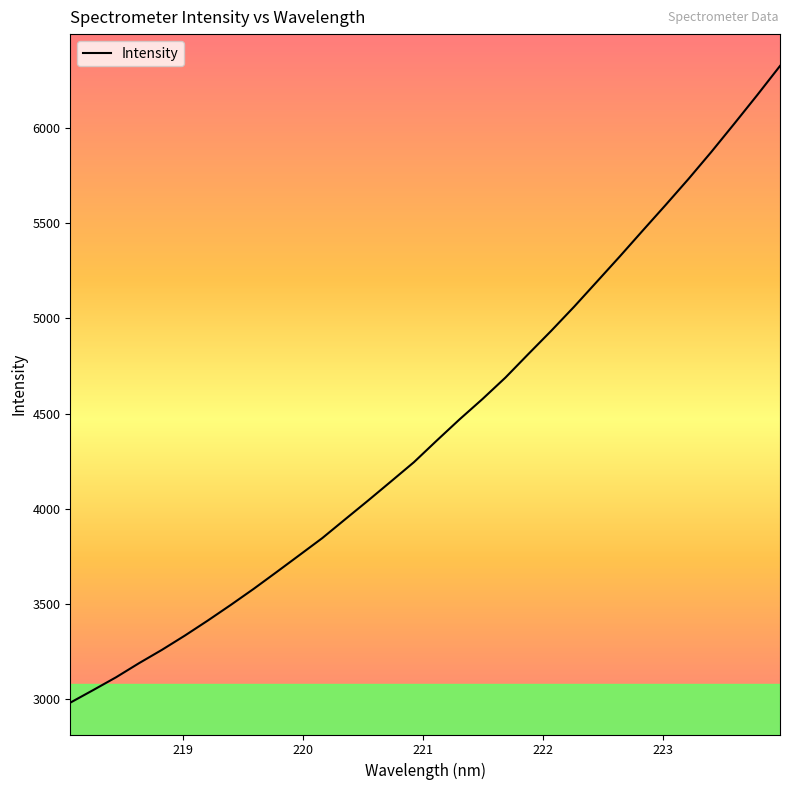

What is the minimum value shown in the chart?

2981.7